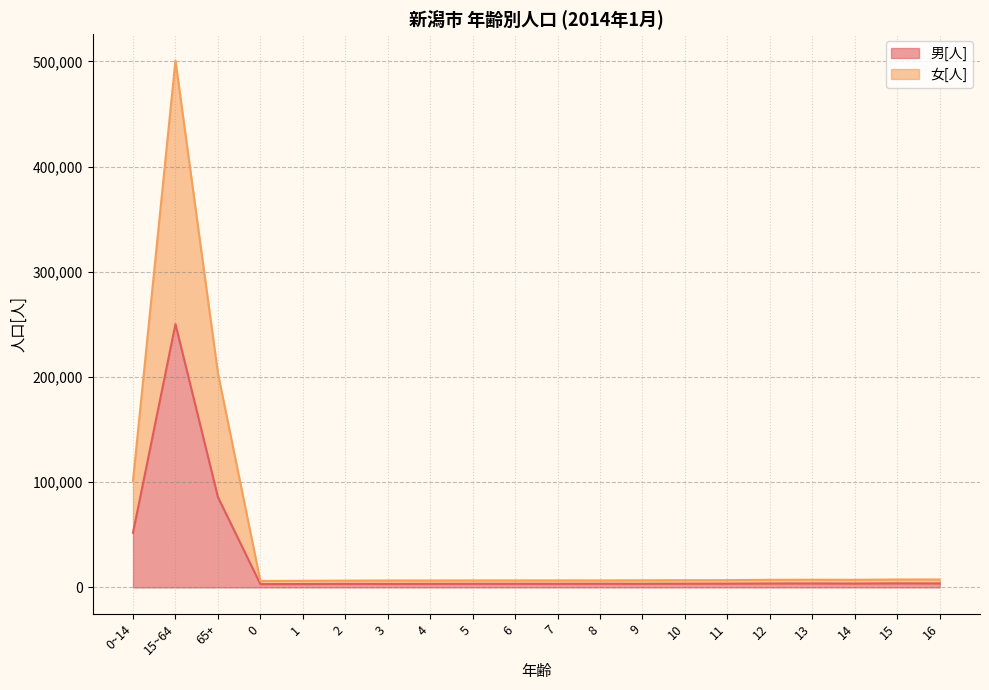

True or false: 男[人] (line) and 女[人] (line) cross at least once.

False